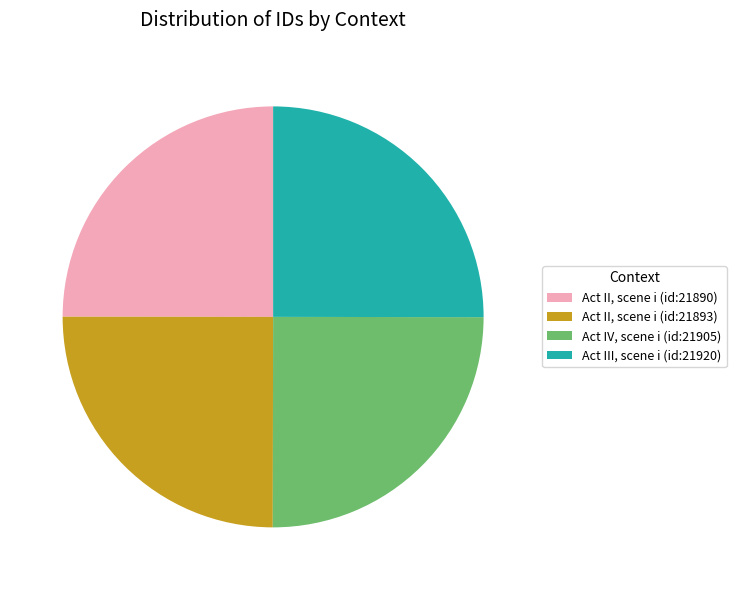

Does any single category account for the majority?

No